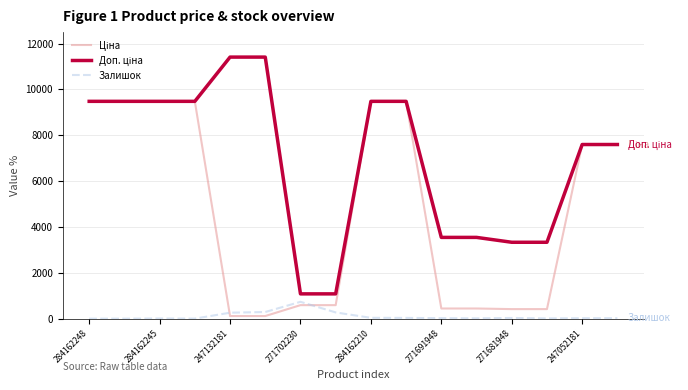

What is the maximum value for Залишок?

735.0